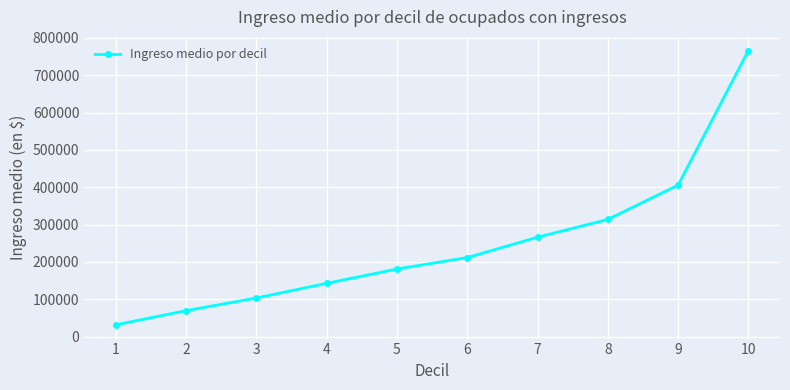

Is this an area chart (filled region under the line)?

No